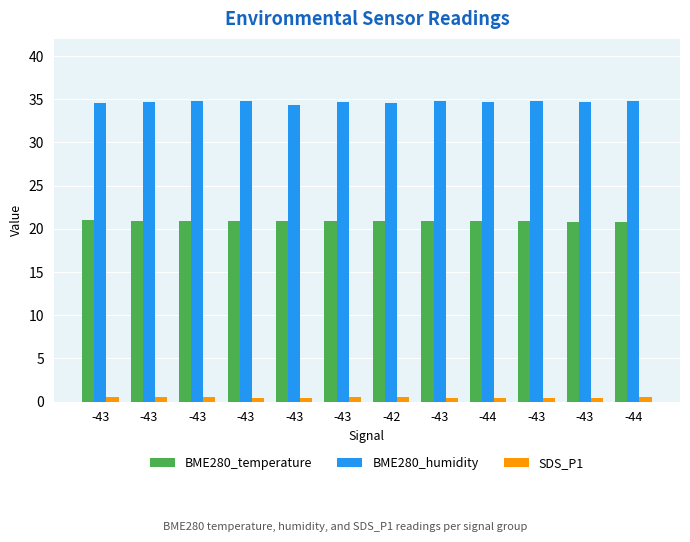

Rank the series by their maximum value, from highest to lowest.

BME280_humidity, BME280_temperature, SDS_P1